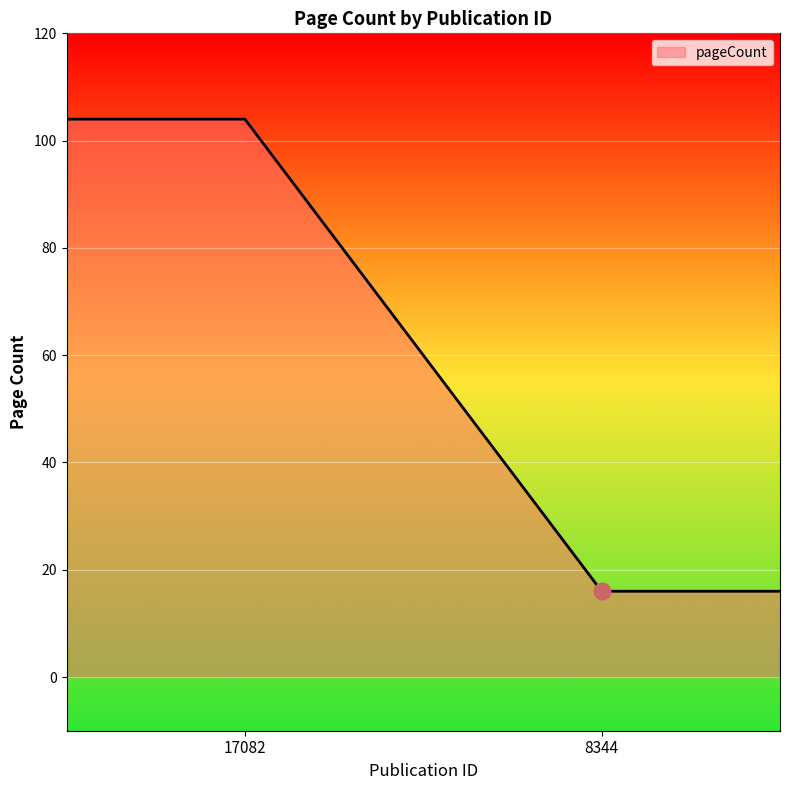

Count the number of categories in the chart.

4